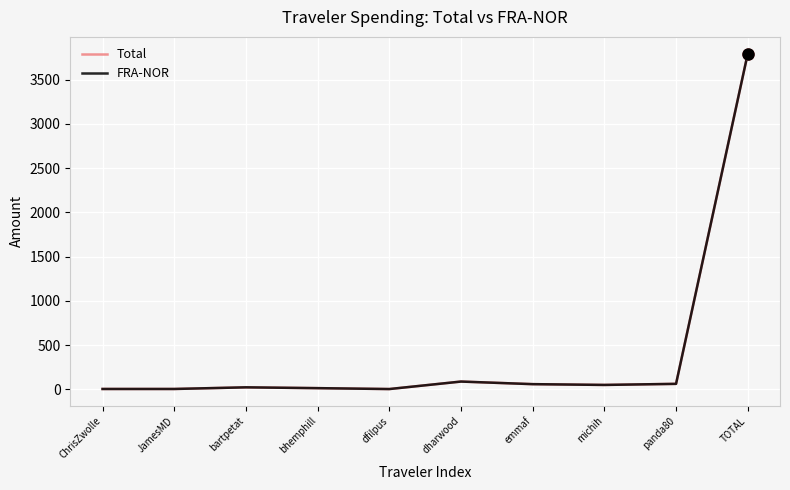

What is the minimum value shown in the chart?

3.0